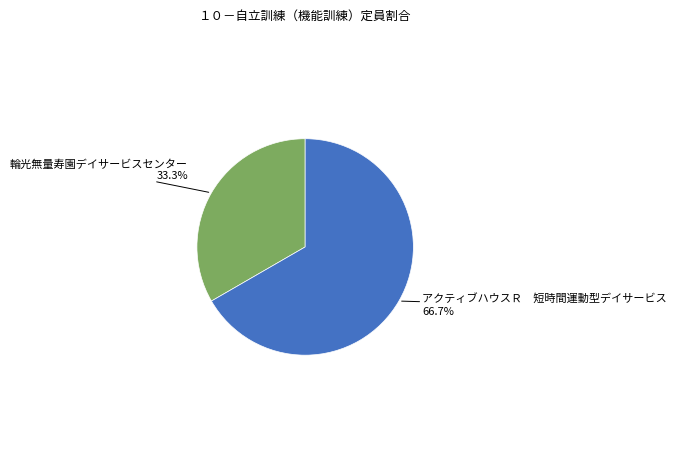

Does any single category account for the majority?

Yes